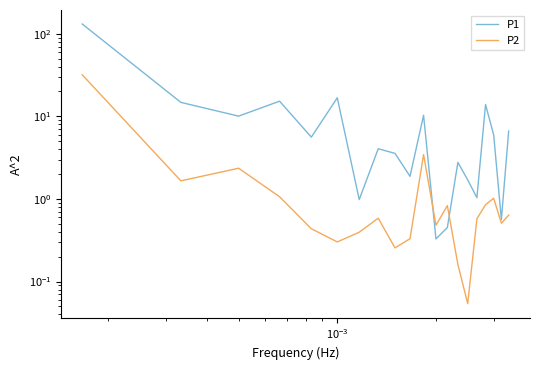

Does the chart have visible grid lines?

No